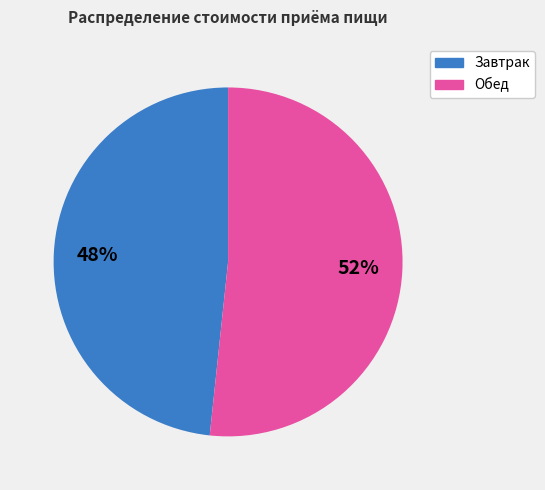

What is the ratio of the value at Завтрак to the value at Обед?

0.9